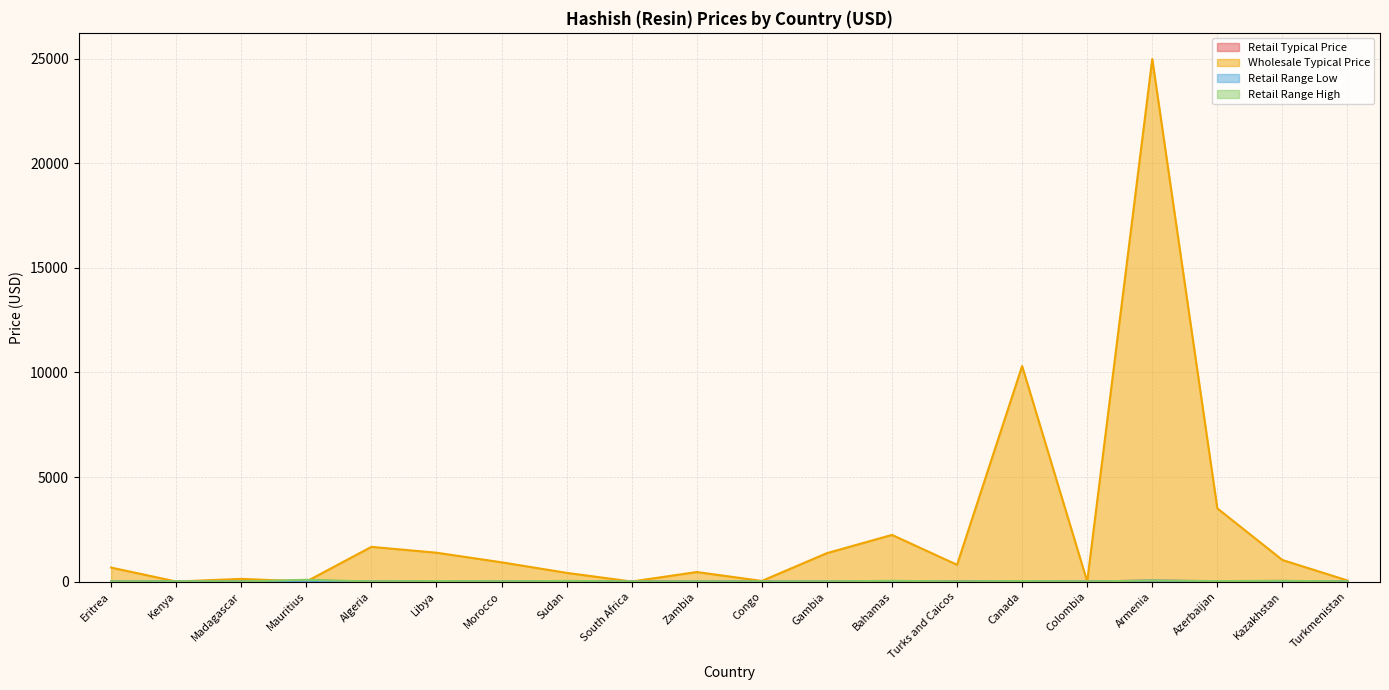

Which series has the largest total across all categories?

Wholesale Typical Price